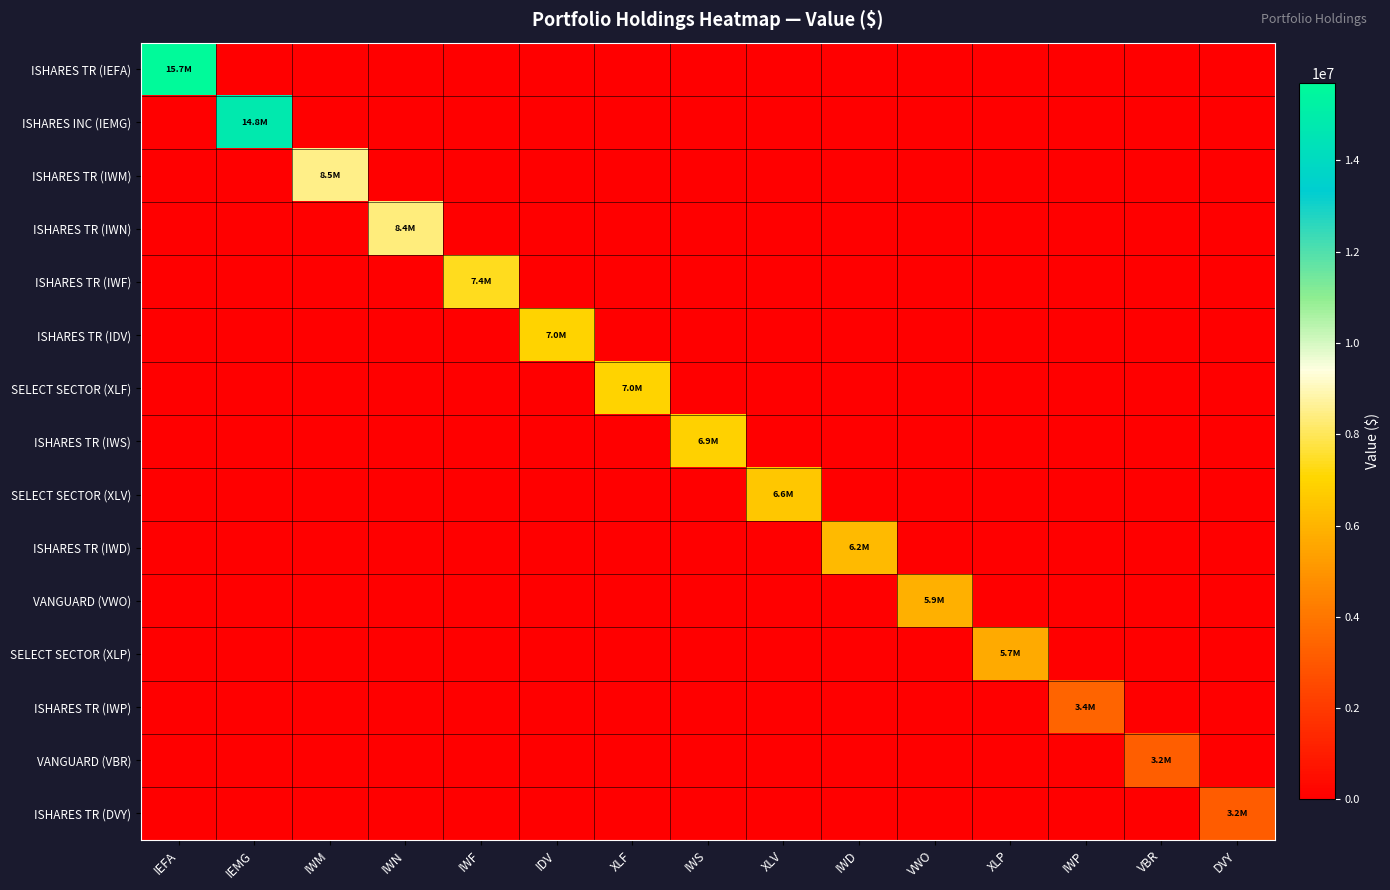

Rank the series at DVY from highest to lowest value.

ISHARES TR (DVY), ISHARES TR (IEFA), ISHARES INC (IEMG), ISHARES TR (IWM), ISHARES TR (IWN), ISHARES TR (IWF), ISHARES TR (IDV), SELECT SECTOR (XLF), ISHARES TR (IWS), SELECT SECTOR (XLV), ISHARES TR (IWD), VANGUARD (VWO), SELECT SECTOR (XLP), ISHARES TR (IWP), VANGUARD (VBR)